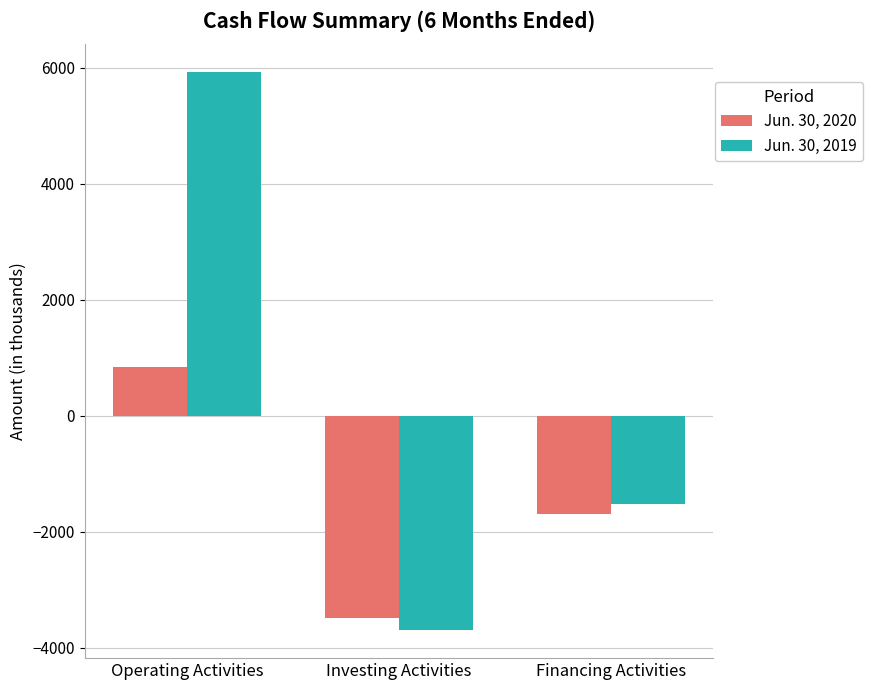

At which category does the chart reach its peak across all series?

Operating Activities